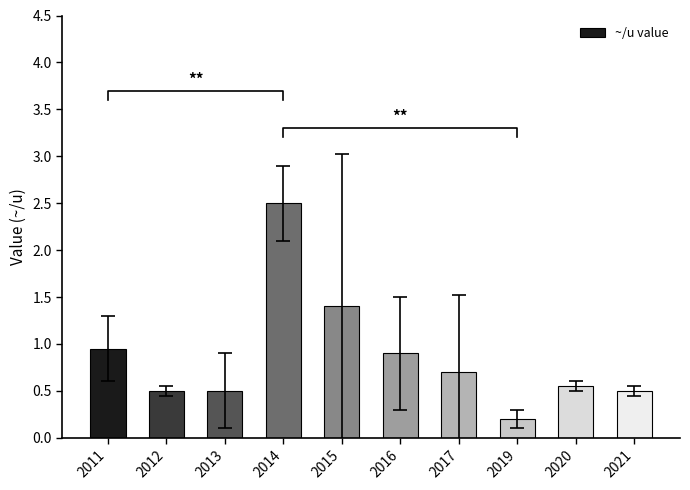

Rank the categories by value from lowest to highest.

2019, 2012, 2013, 2021, 2020, 2017, 2016, 2011, 2015, 2014